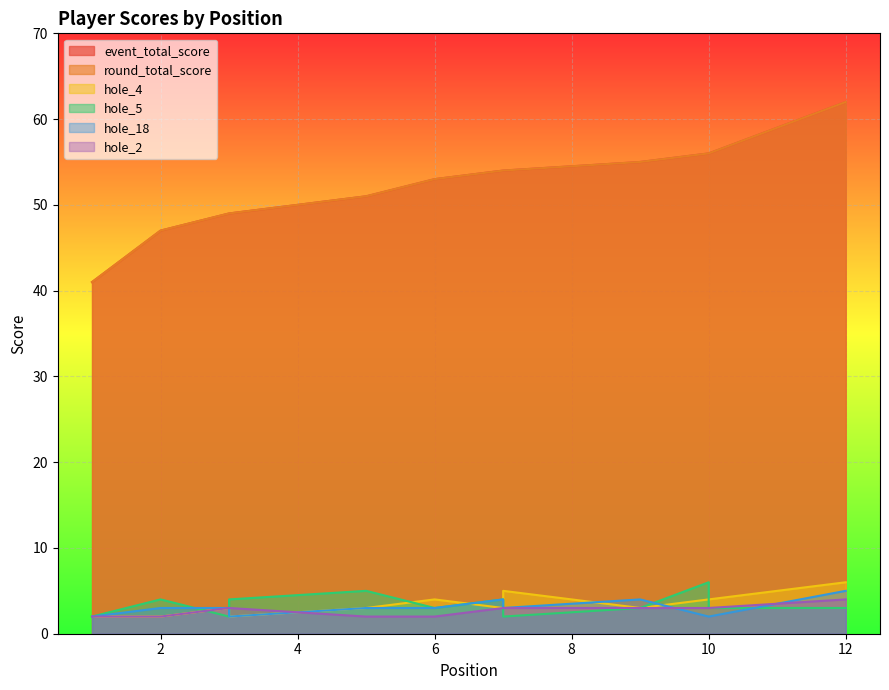

What is the smallest value displayed?

2